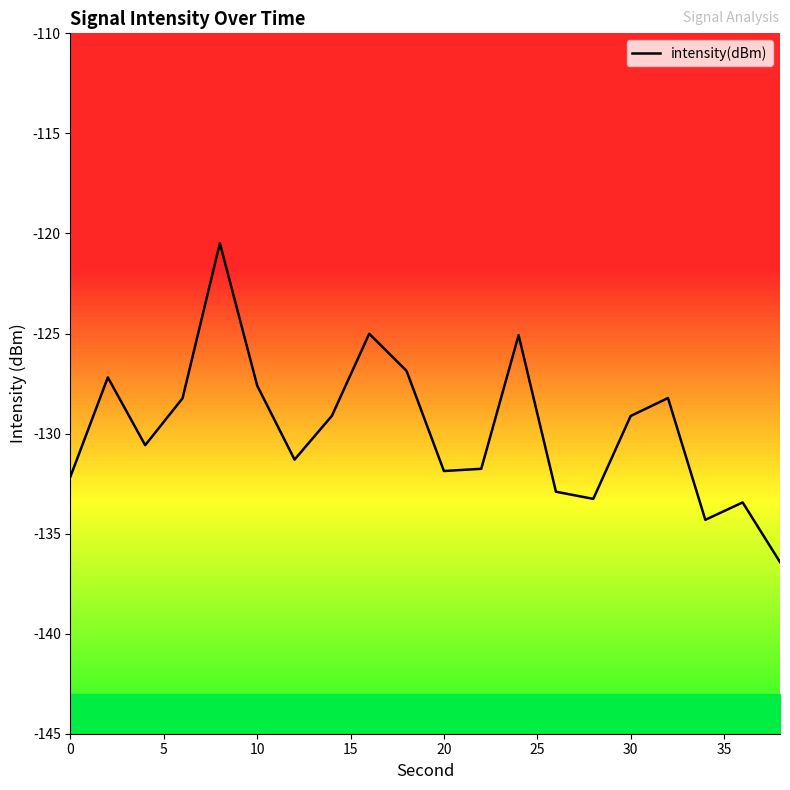

Reading right to left, extract all data points from this chart.

-136.4	-133.4	-134.3	-128.2	-129.1	-133.3	-132.9	-125.1	-131.8	-131.9	-126.9	-125.0	-129.1	-131.3	-127.6	-120.5	-128.2	-130.6	-127.2	-132.1